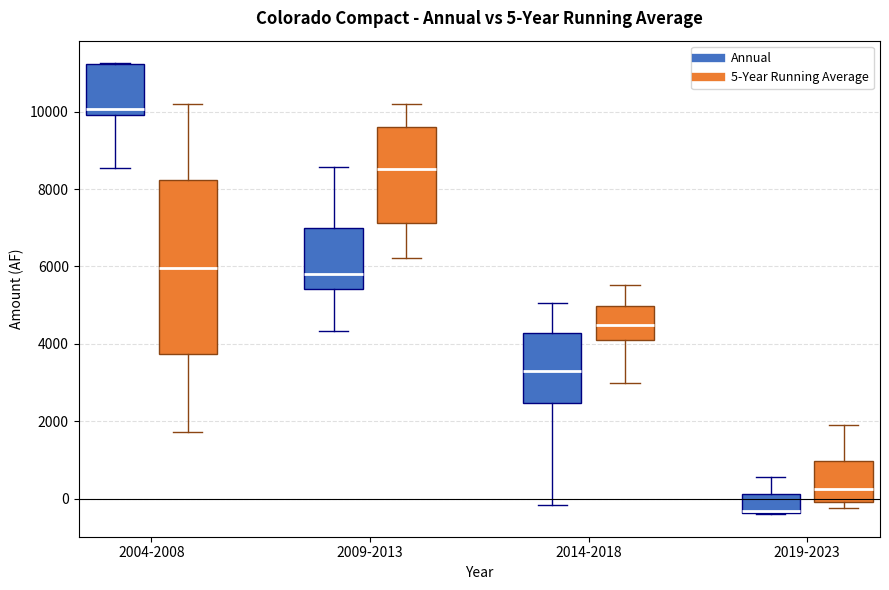

Comparing the boxes themselves (not the whiskers), which one is the tallest?

2004-2008 (5-Year Running Average)